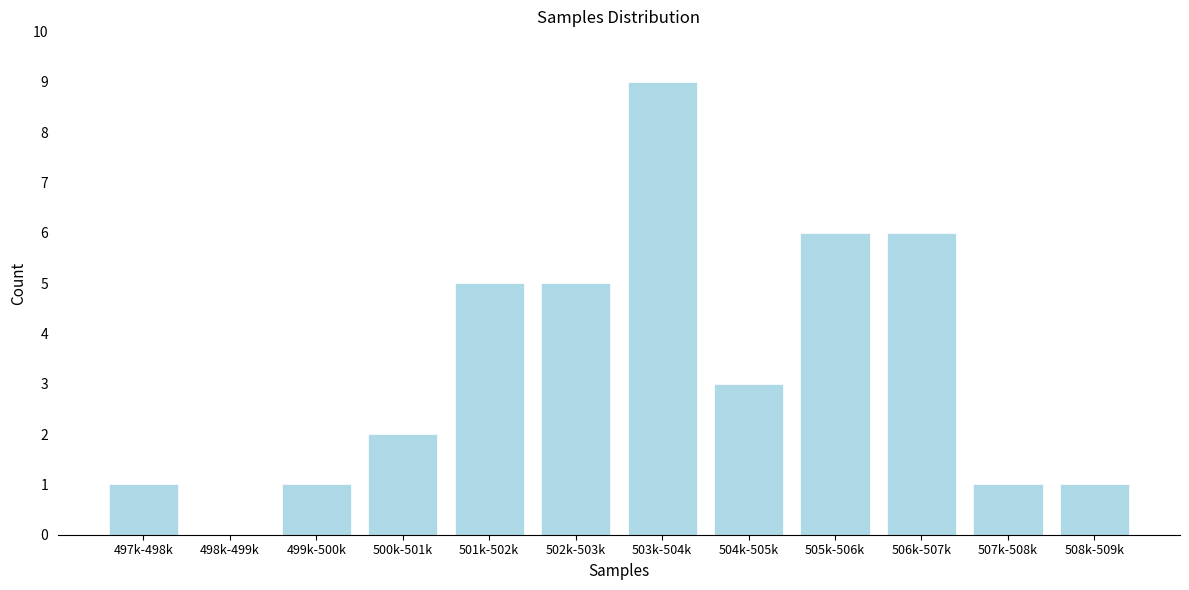

Reading left to right, transcribe all the data shown in this chart.

497k-498k=1	498k-499k=0	499k-500k=1	500k-501k=2	501k-502k=5	502k-503k=5	503k-504k=9	504k-505k=3	505k-506k=6	506k-507k=6	507k-508k=1	508k-509k=1